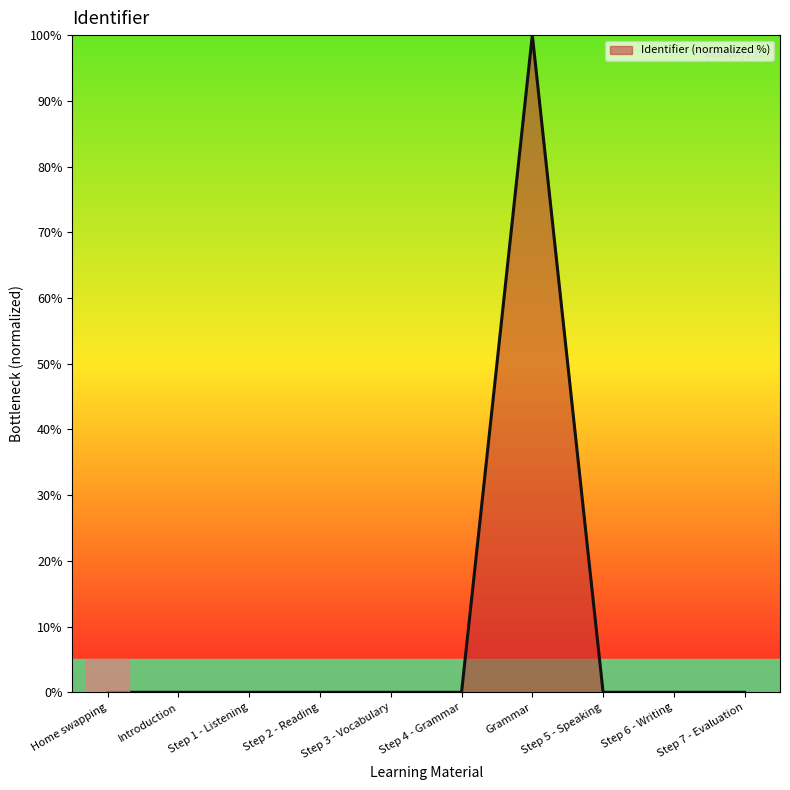

What is the greatest value displayed?

100.0